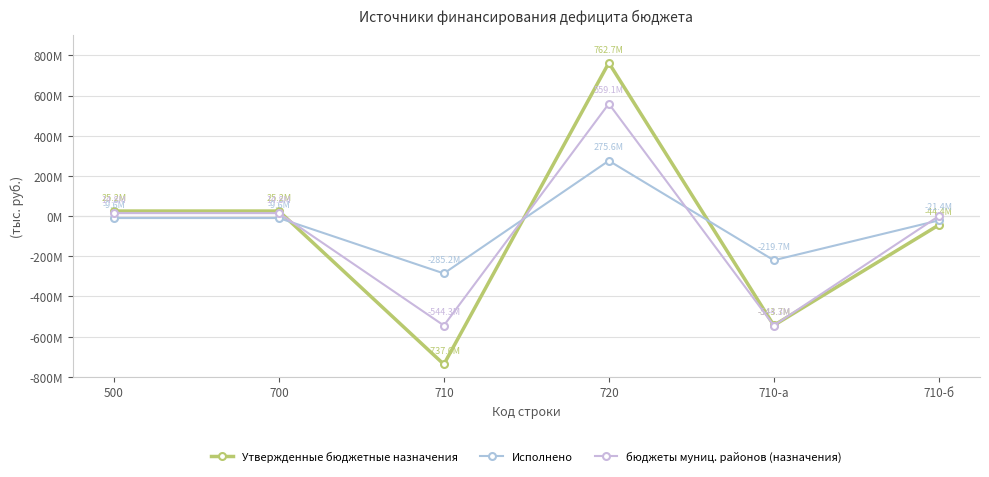

The value of бюджеты муниц. районов (назначения) at 710-а is -214699471.0. True or false?

False